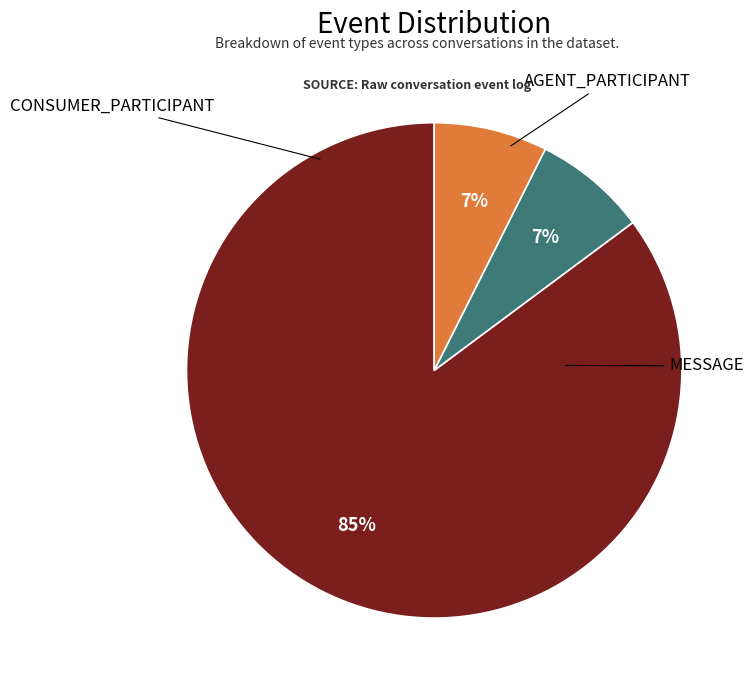

To the nearest percent, what percentage of the pie is CONSUMER_PARTICIPANT?

7%